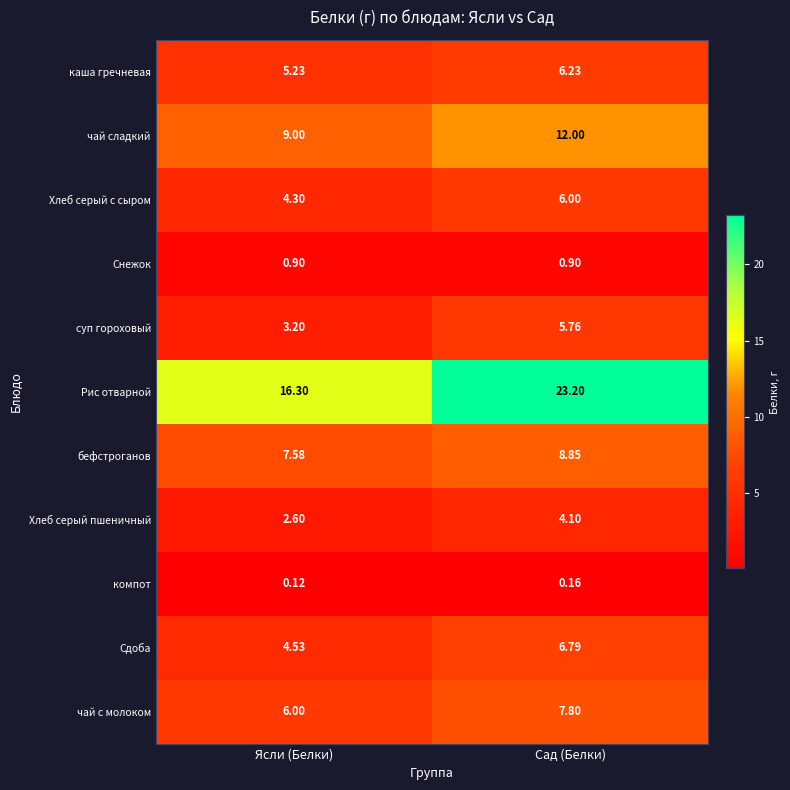

Which category has the highest value in the каша гречневая series?

Сад (Белки)